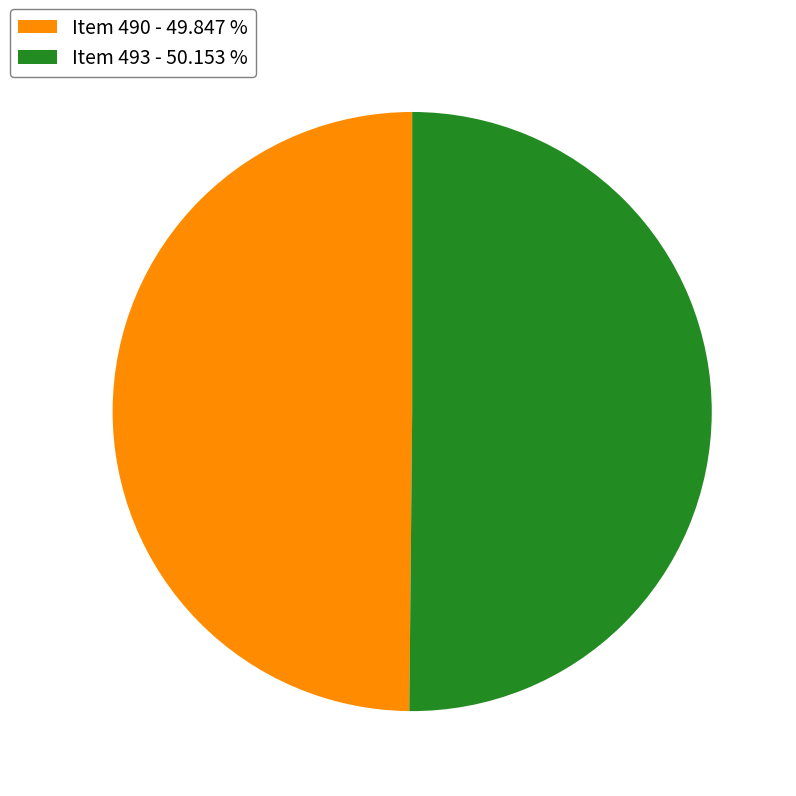

Combined, do Item 490 - 49.847 % and Item 493 - 50.153 % account for over 50%?

Yes